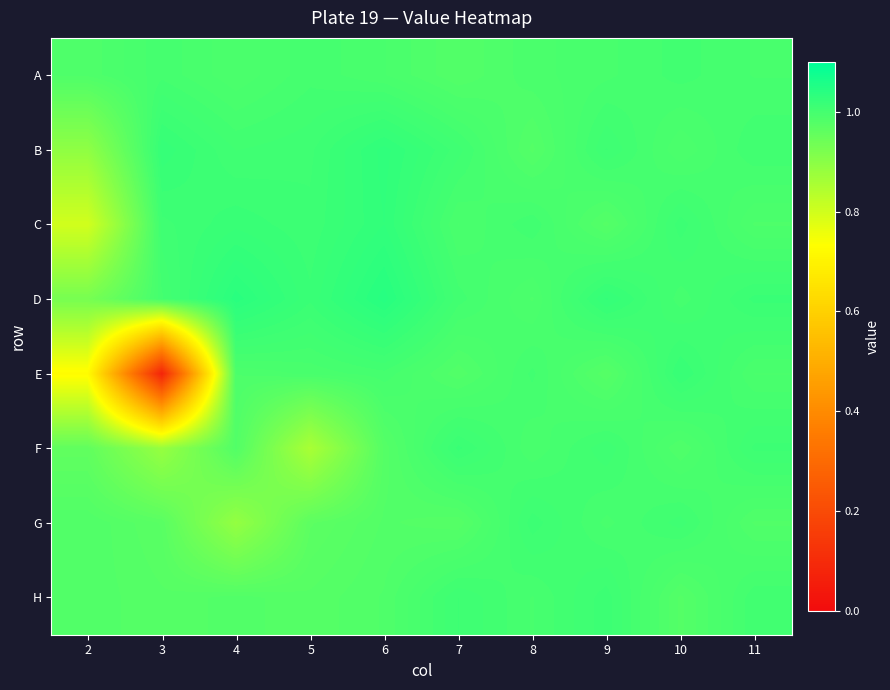

How many data points does each series have?

10